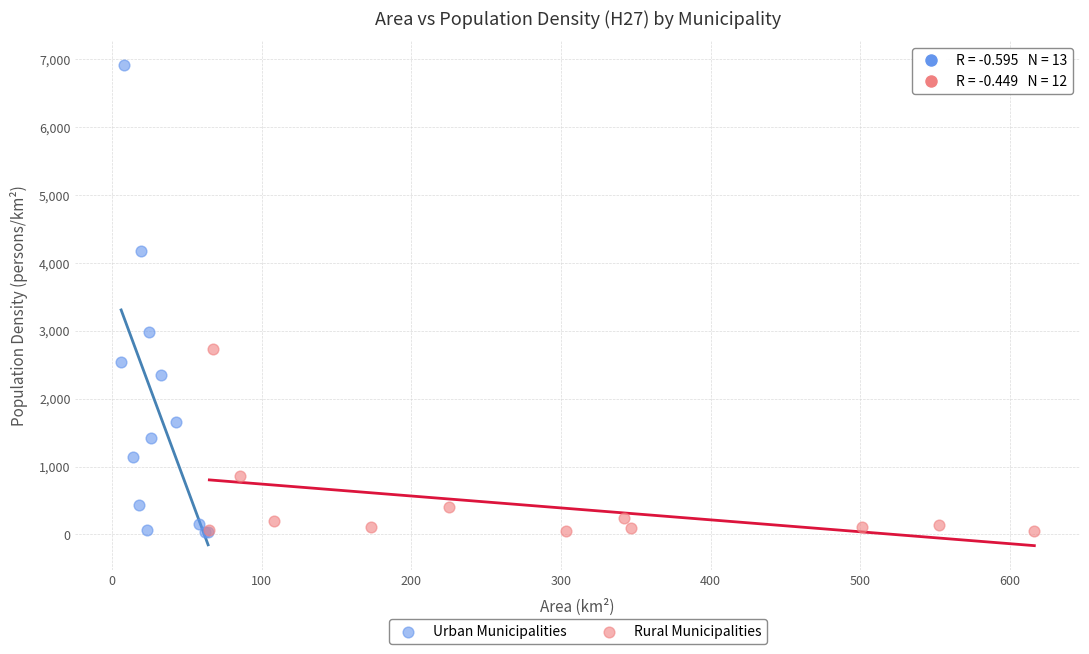

Which series contains the highest Y value?

Urban Municipalities